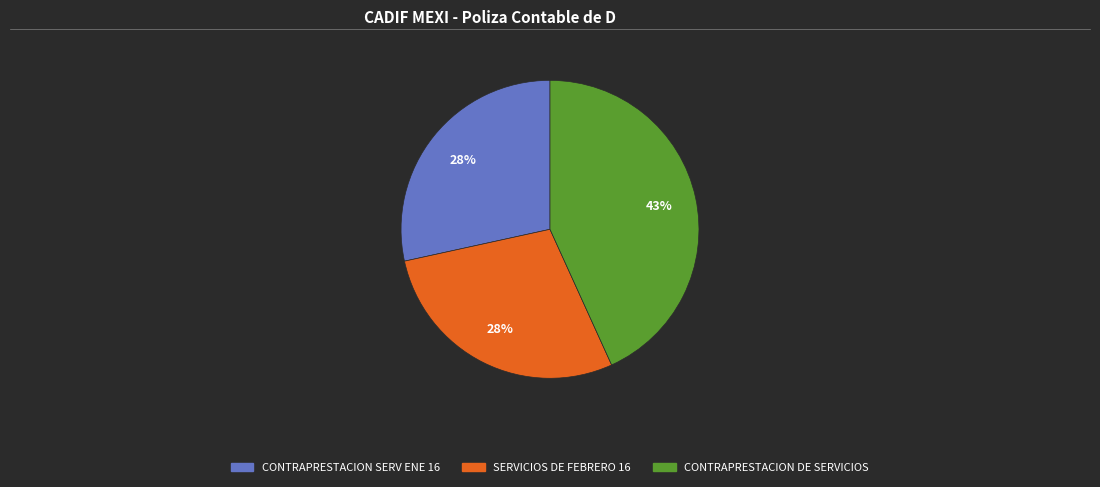

To the nearest percent, what is the combined percentage of CONTRAPRESTACION DE SERVICIOS and CONTRAPRESTACION SERV ENE 16?

72%